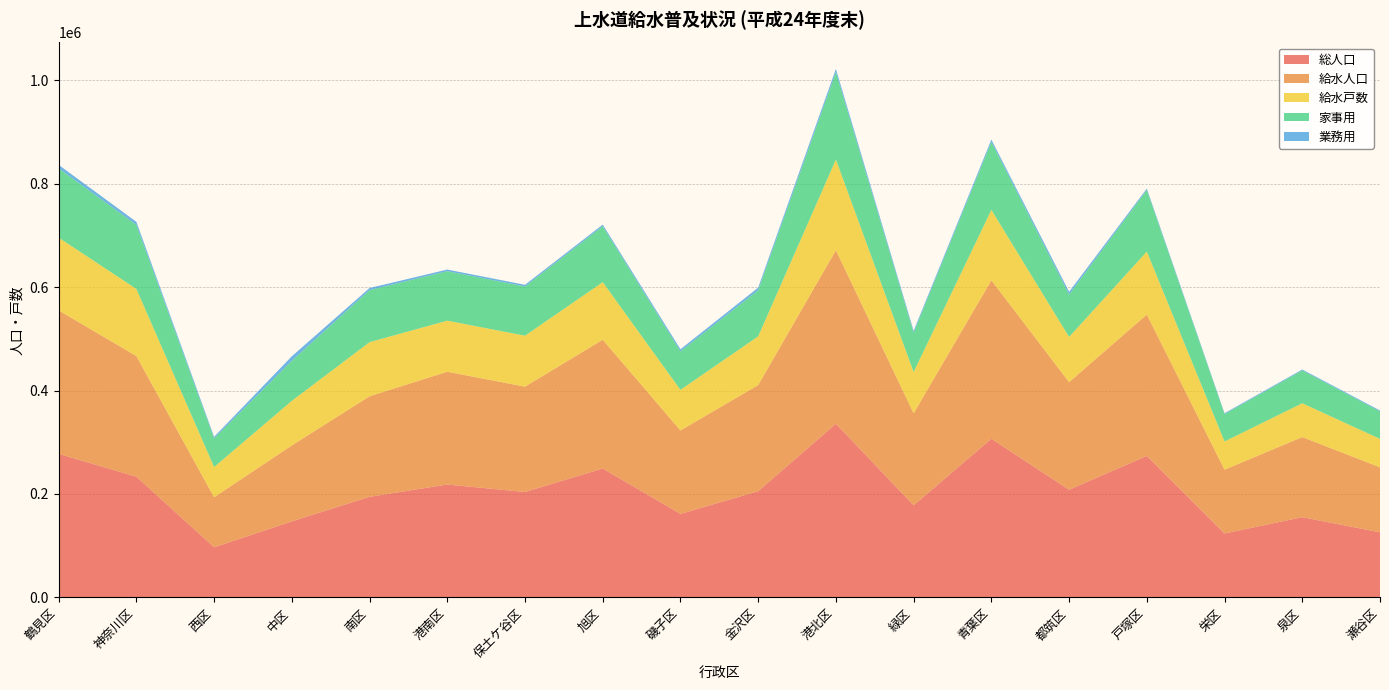

Reading right to left, transcribe all the data shown in this chart.

総人口: 瀬谷区=125769	泉区=155040	栄区=123514	戸塚区=273535	都筑区=208146	青葉区=306721	緑区=178012	港北区=335829	金沢区=205328	磯子区=161420	旭区=249212	保土ケ谷区=203806	港南区=218214	南区=194478	中区=146955	西区=96839	神奈川区=233392	鶴見区=277578
給水人口: 瀬谷区=125762	泉区=155033	栄区=123500	戸塚区=273533	都筑区=208146	青葉区=306709	緑区=178010	港北区=335829	金沢区=205328	磯子区=161420	旭区=249207	保土ケ谷区=203801	港南区=218214	南区=194476	中区=146955	西区=96839	神奈川区=233392	鶴見区=277578
給水戸数: 瀬谷区=54988	泉区=65319	栄区=54591	戸塚区=121814	都筑区=87403	青葉区=136030	緑区=79789	港北区=175293	金沢区=94251	磯子区=78548	旭区=111303	保土ケ谷区=98490	港南区=98815	南区=104710	中区=86221	西区=58429	神奈川区=129817	鶴見区=140735
家事用: 瀬谷区=53228	泉区=63556	栄区=53008	戸塚区=119068	都筑区=82121	青葉区=131546	緑区=76306	港北区=168909	金沢区=89167	磯子区=74522	旭区=108100	保土ケ谷区=95325	港南区=95623	南区=100673	中区=77539	西区=55521	神奈川区=123808	鶴見区=133966
業務用: 瀬谷区=1759	泉区=1762	栄区=1583	戸塚区=2745	都筑区=5282	青葉区=4484	緑区=3481	港北区=6374	金沢区=5081	磯子区=4017	旭区=3203	保土ケ谷区=3161	港南区=3191	南区=4025	中区=8670	西区=2902	神奈川区=6001	鶴見区=6749